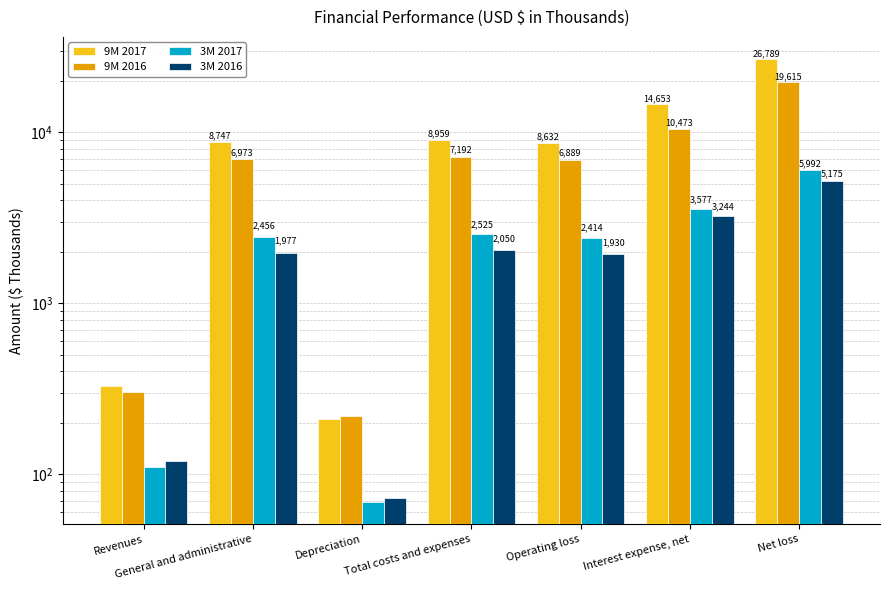

Reading right to left, what are all the values shown in this chart?

9M 2017: Net loss=26789	Interest expense, net=14653	Operating loss=8632	Total costs and expenses=8959	Depreciation=212	General and administrative=8747	Revenues=327
9M 2016: Net loss=19615	Interest expense, net=10473	Operating loss=6889	Total costs and expenses=7192	Depreciation=219	General and administrative=6973	Revenues=303
3M 2017: Net loss=5992	Interest expense, net=3577	Operating loss=2414	Total costs and expenses=2525	Depreciation=69	General and administrative=2456	Revenues=111
3M 2016: Net loss=5175	Interest expense, net=3244	Operating loss=1930	Total costs and expenses=2050	Depreciation=73	General and administrative=1977	Revenues=120